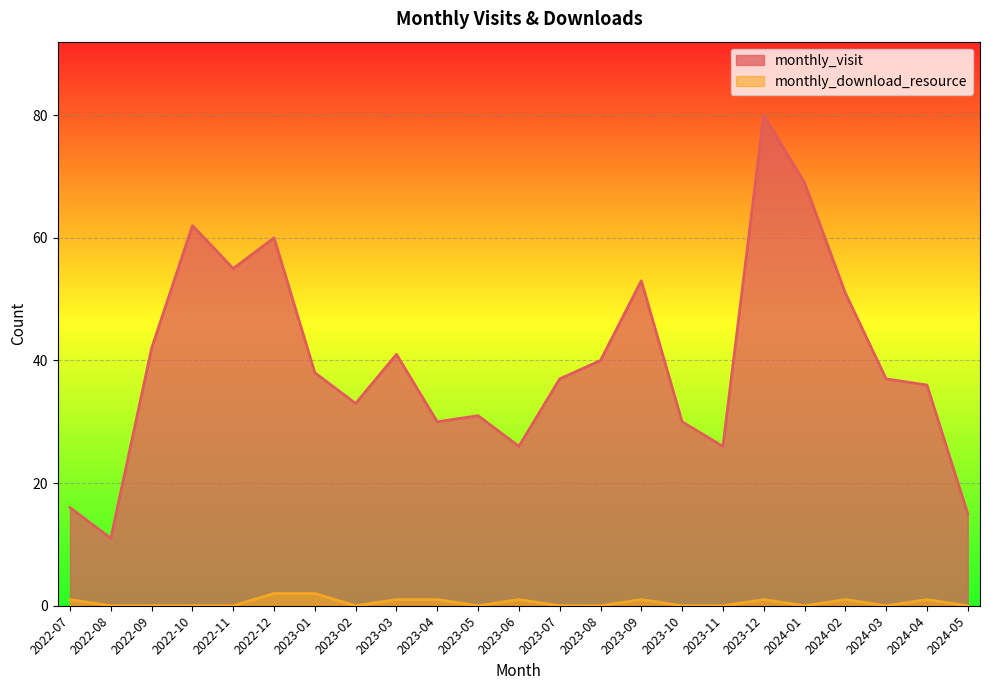

Reading left to right, extract all data points from this chart.

monthly_visit: 16	11	42	62	55	60	38	33	41	30	31	26	37	40	53	30	26	80	69	51	37	36	15
monthly_download_resource: 1	0	0	0	0	2	2	0	1	1	0	1	0	0	1	0	0	1	0	1	0	1	0